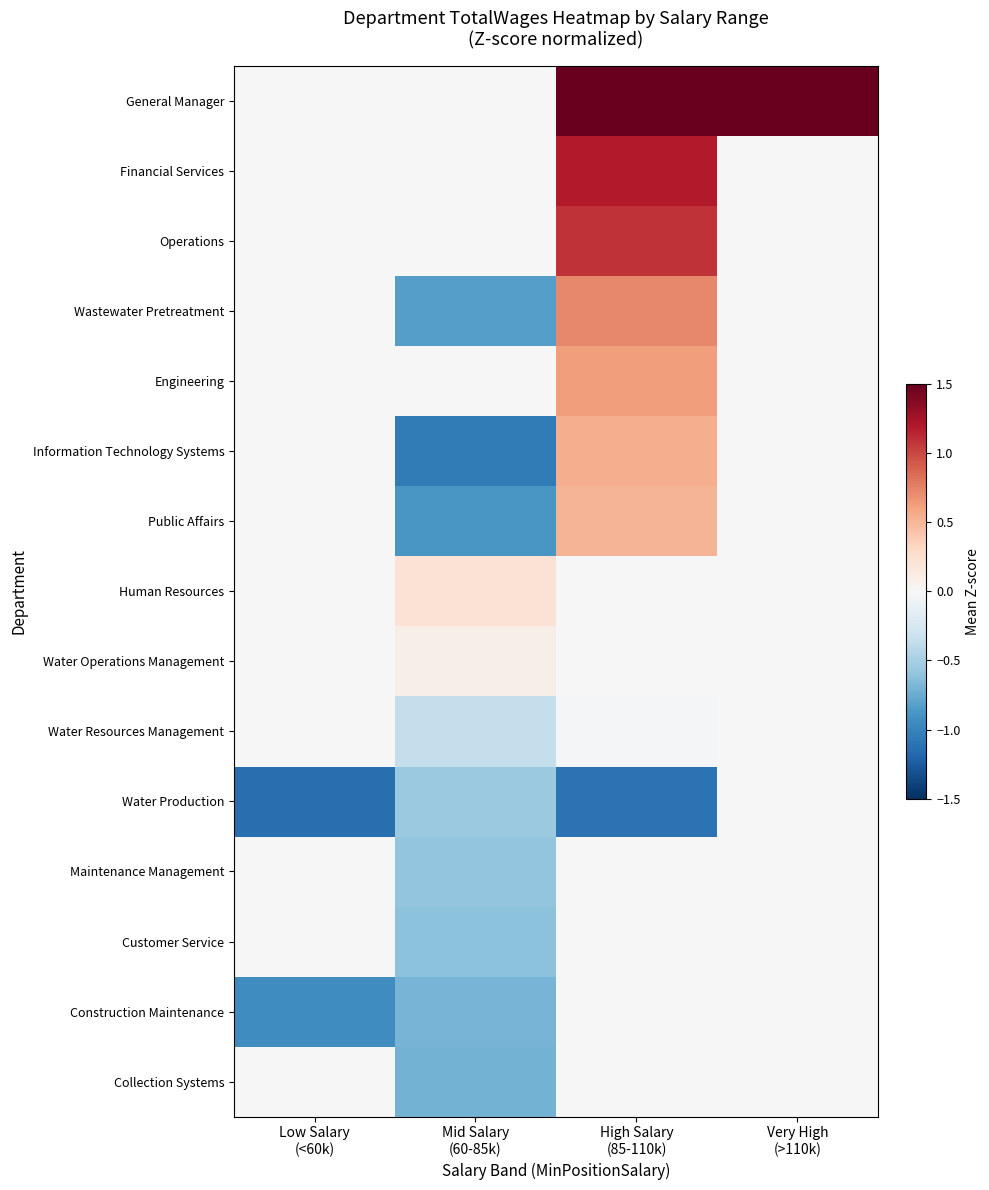

What is the smallest value displayed?

-1.1